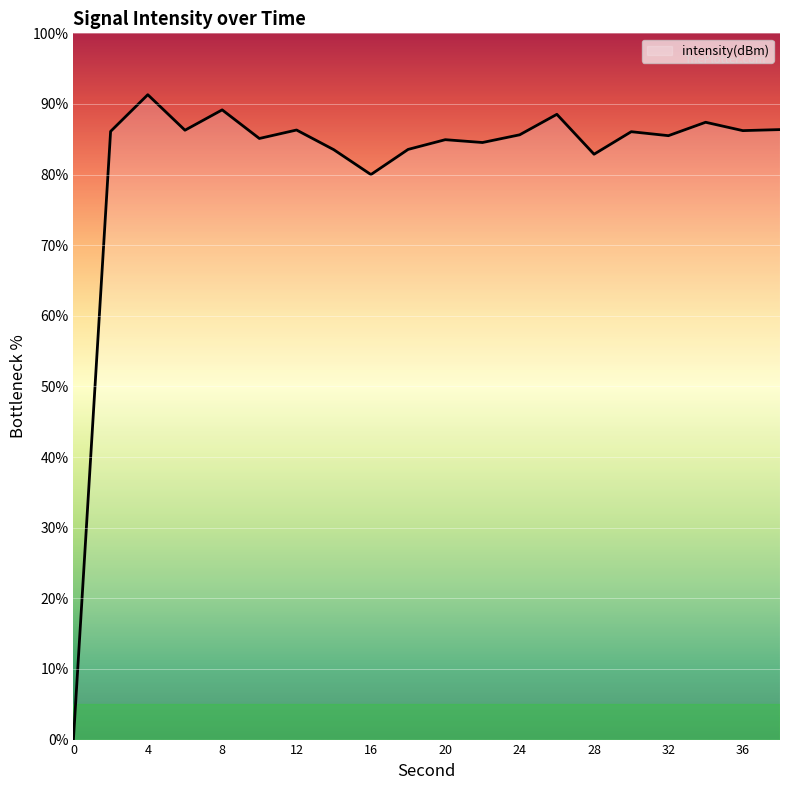

What is the difference between the maximum and minimum values?

91.3